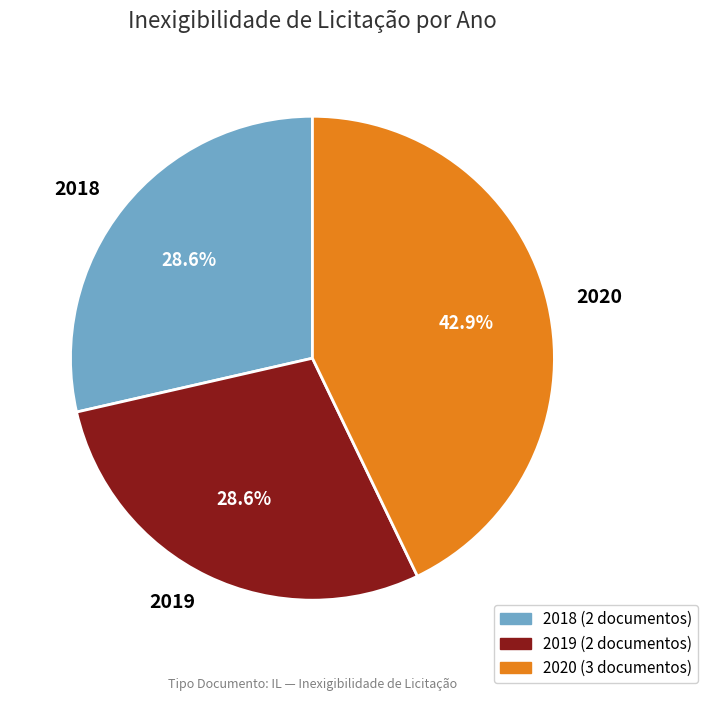

Which slice is the largest?

2020